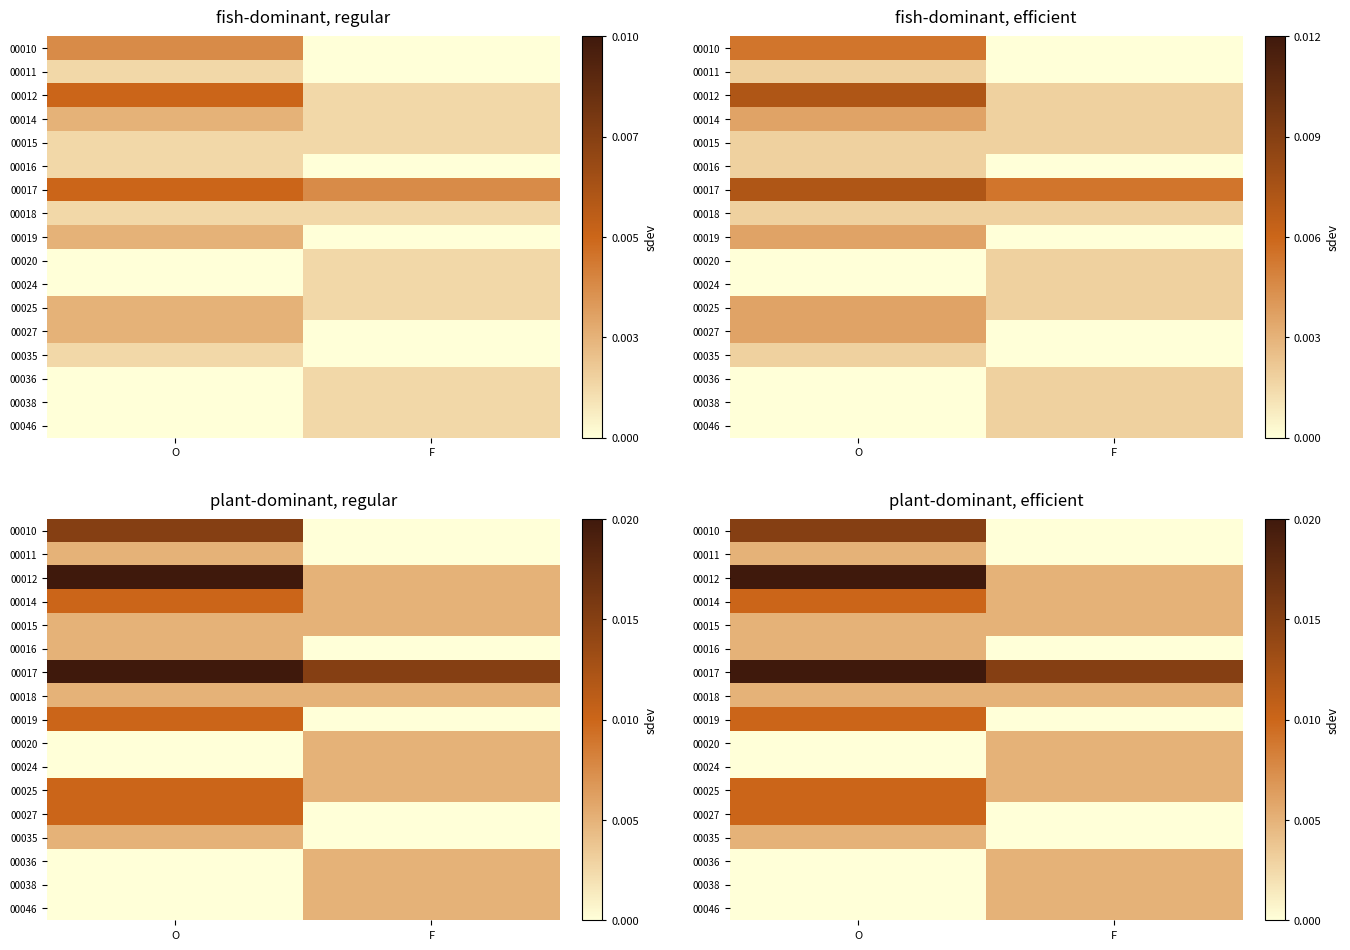

How many distinct data groups are displayed?

17